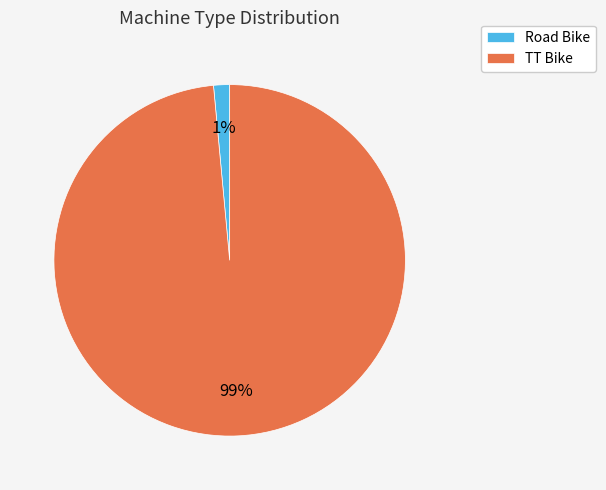

To the nearest percent, what is the combined percentage of TT Bike and Road Bike?

100%